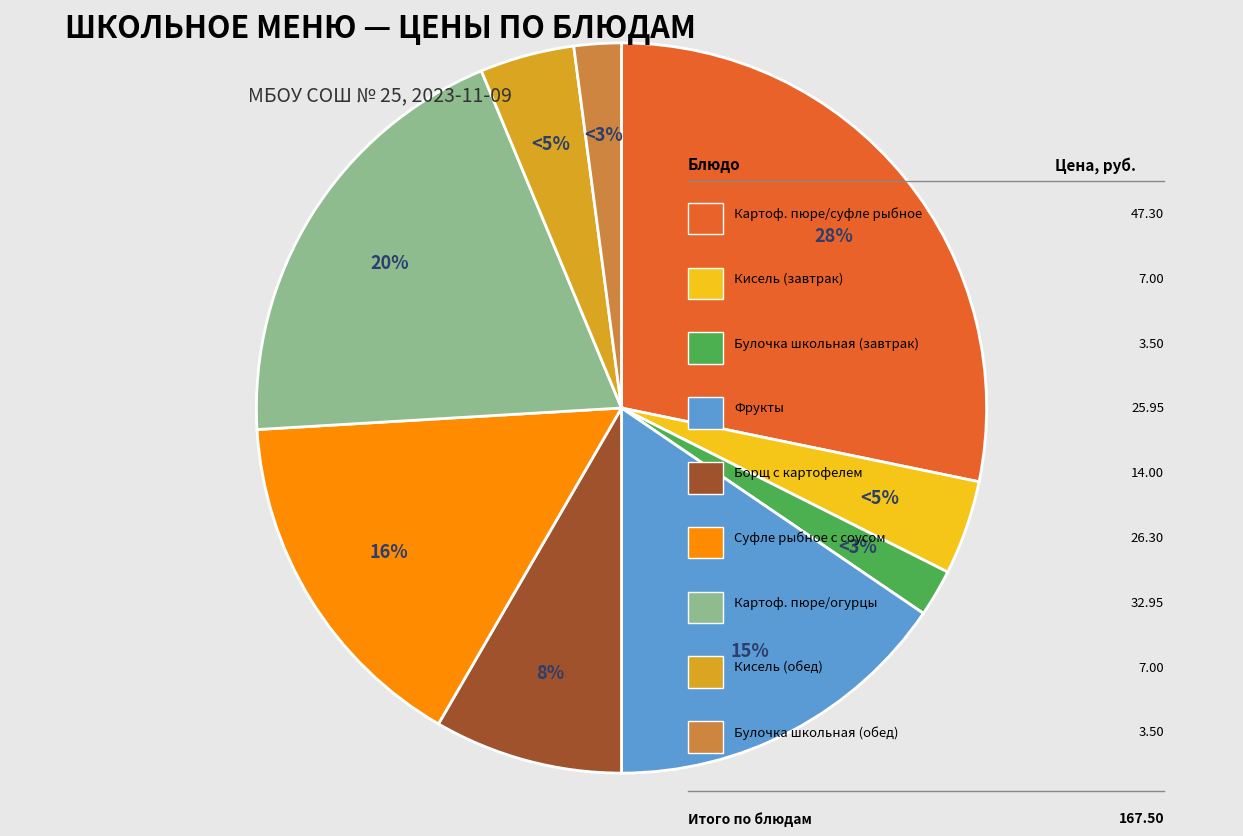

The Картофельное пюре, огурцы свежие slice represents 20% of the pie. True or false?

True